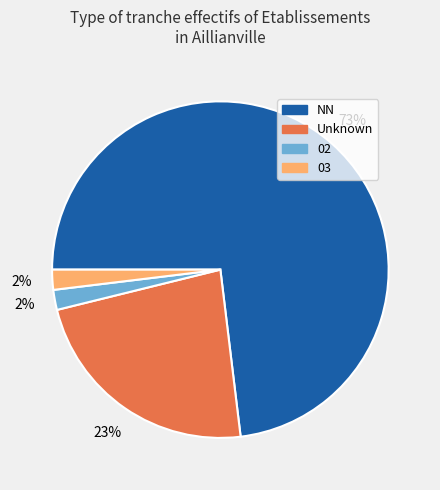

Which category has the biggest portion of the pie?

NN